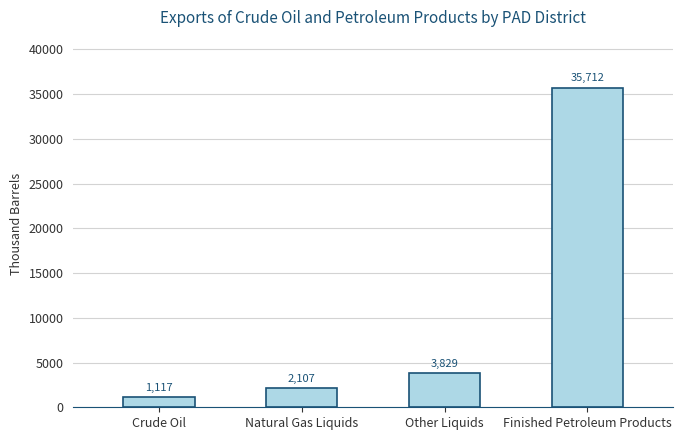

What is the change in value from Crude Oil to Finished Petroleum Products?

+34595